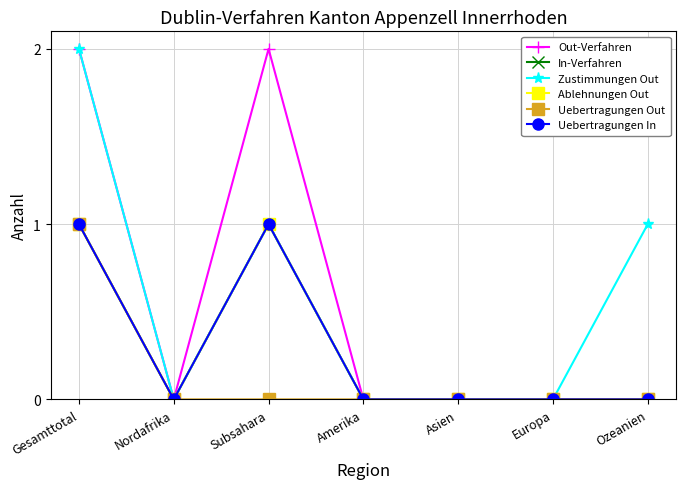

True or false: Ablehnungen Out and Zustimmungen Out cross at least once.

False